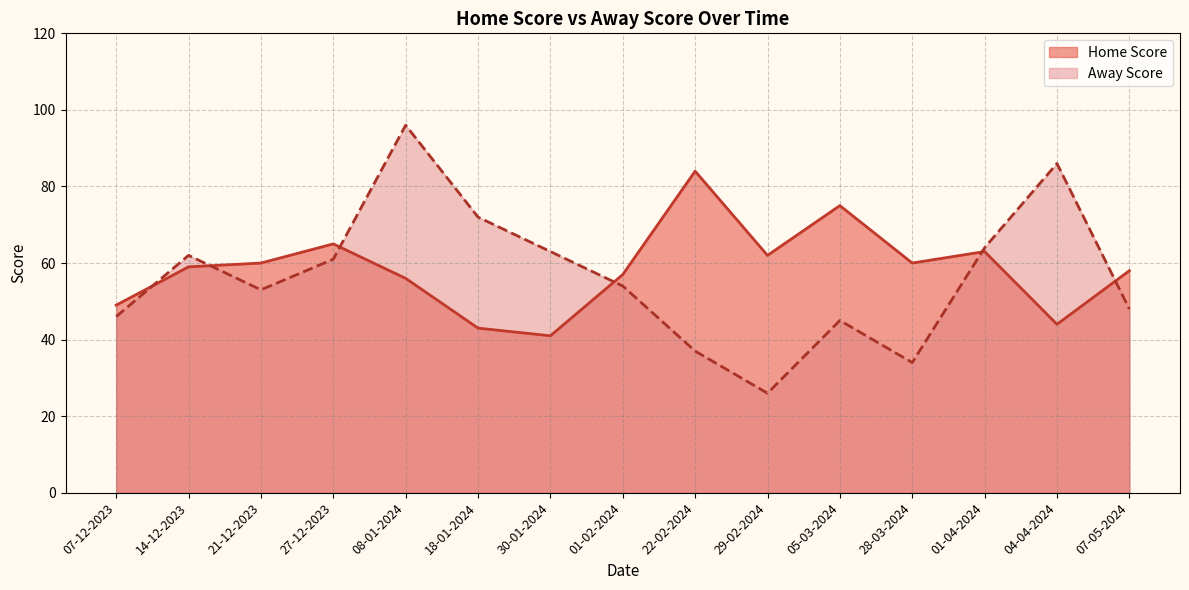

Does the chart have visible grid lines?

Yes